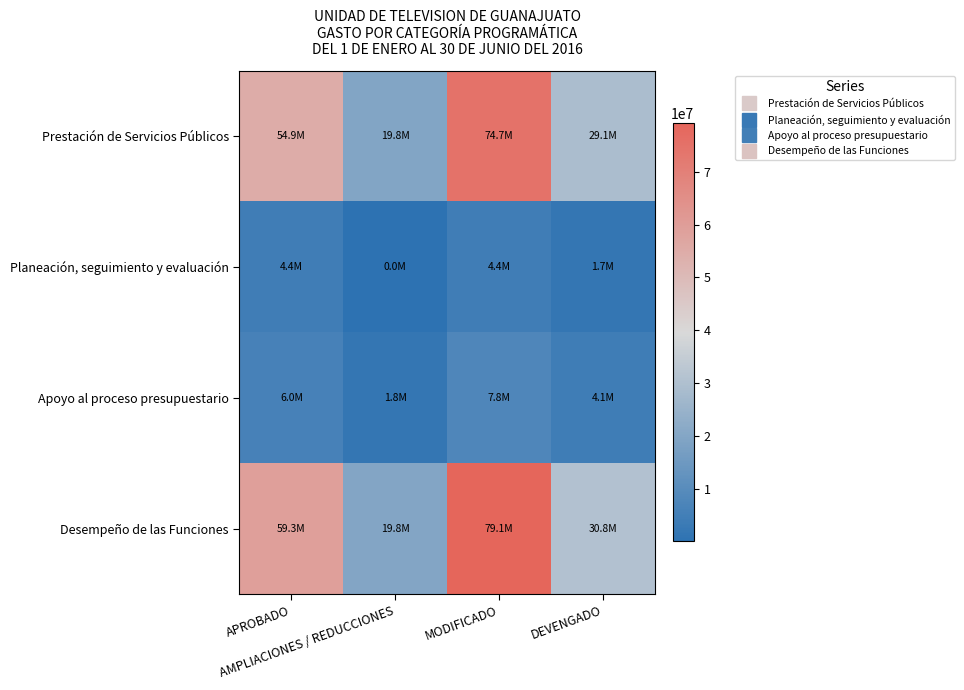

Which label corresponds to the smallest value in the chart?

AMPLIACIONES / REDUCCIONES